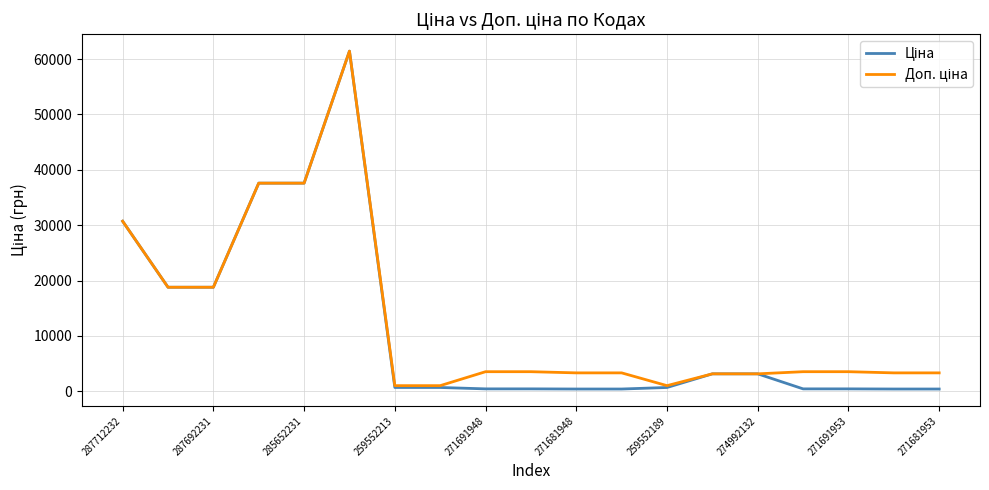

How many lines are shown in the chart?

2